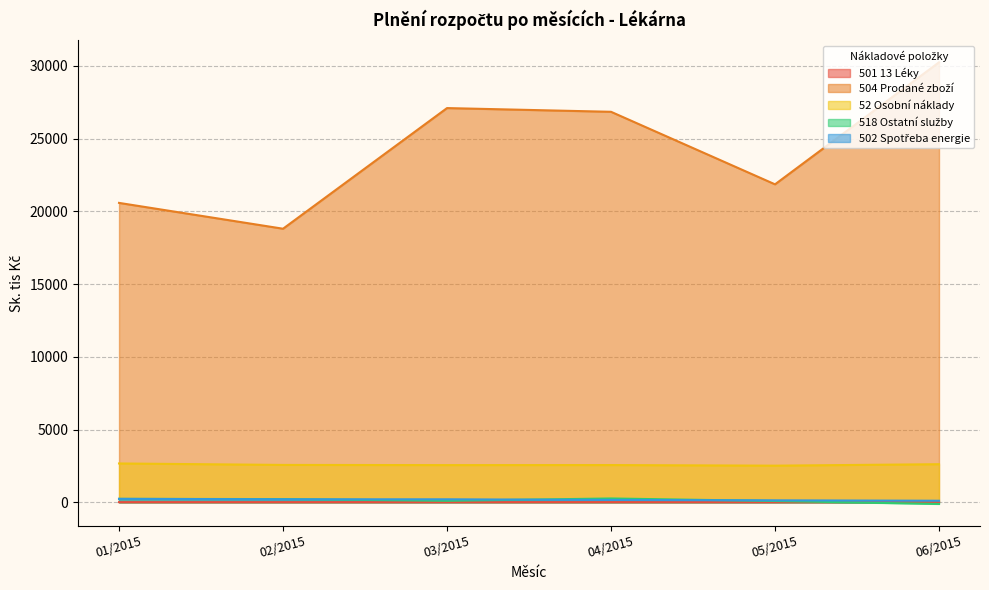

Does the chart have visible grid lines?

Yes